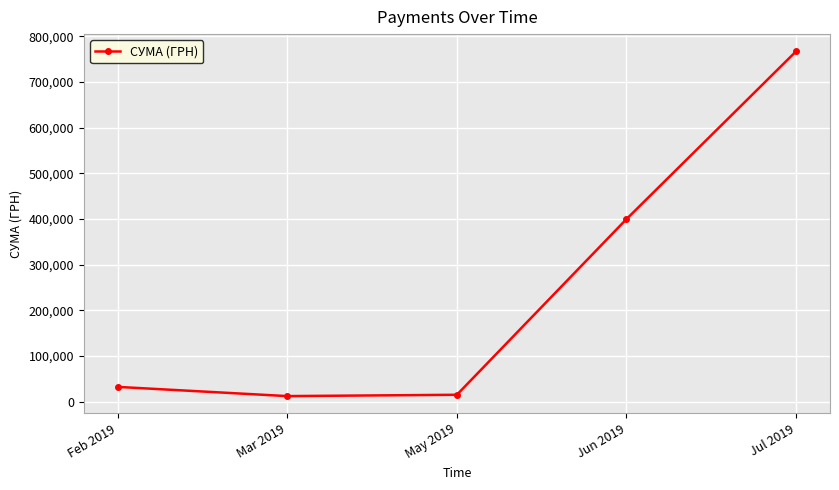

The value at Jun 2019 is 399806.0. True or false?

True